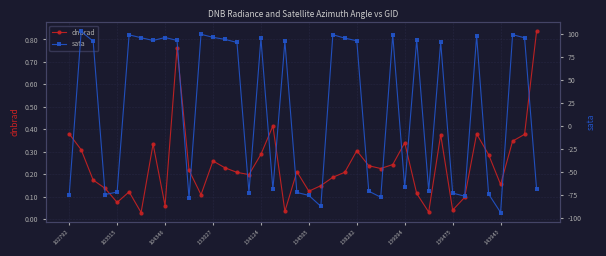

True or false: dnbrad has a value of 0.5 at 134124.

False